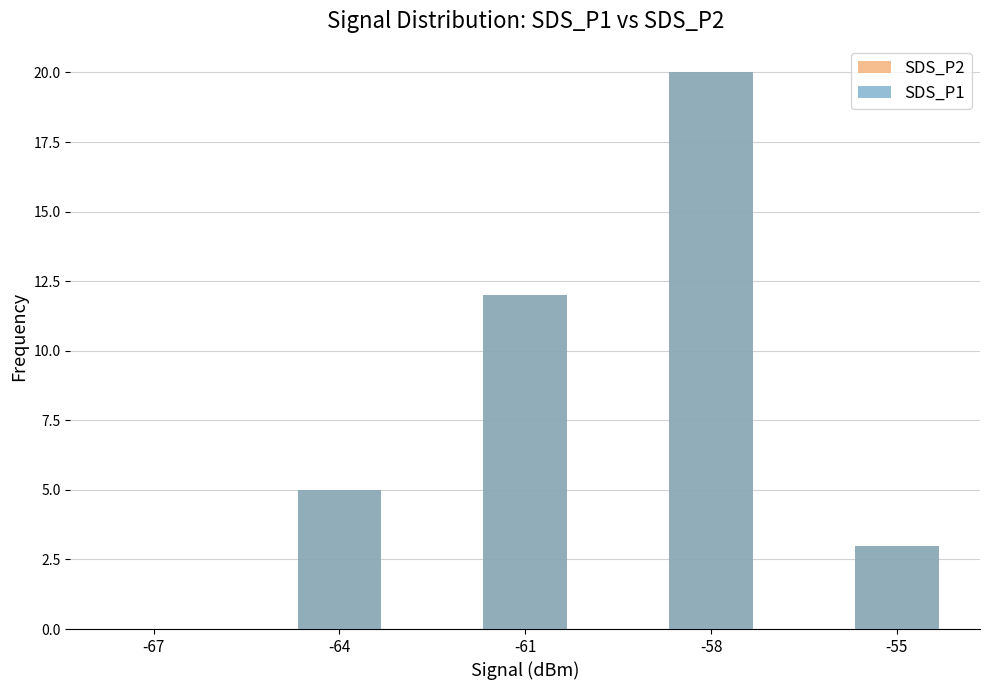

Reading left to right, transcribe all the data shown in this chart.

SDS_P2: -67=0	-64=5	-61=12	-58=20	-55=3
SDS_P1: -67=0	-64=5	-61=12	-58=20	-55=3